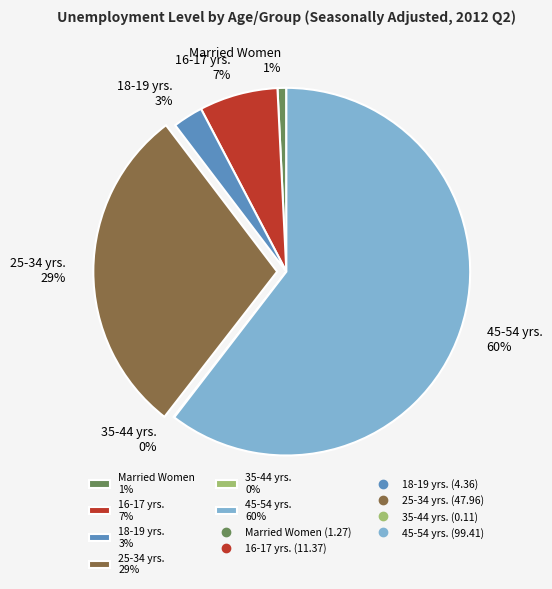

Is there a majority slice in this chart?

Yes